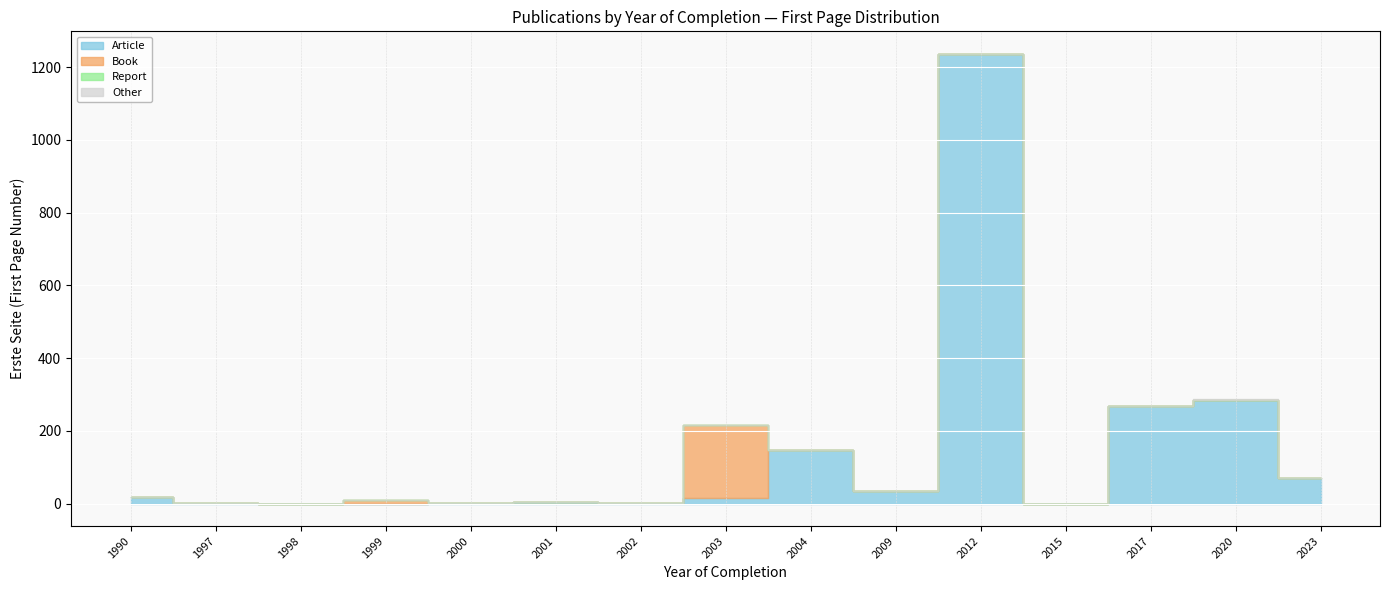

At which category is the sum across all series the highest?

2012